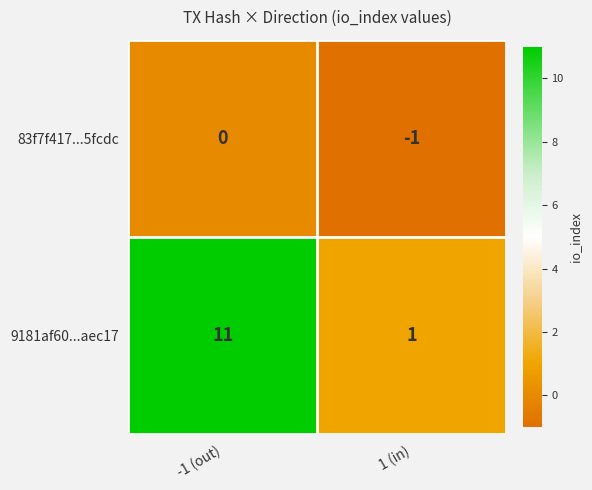

How many data points does each series have?

2